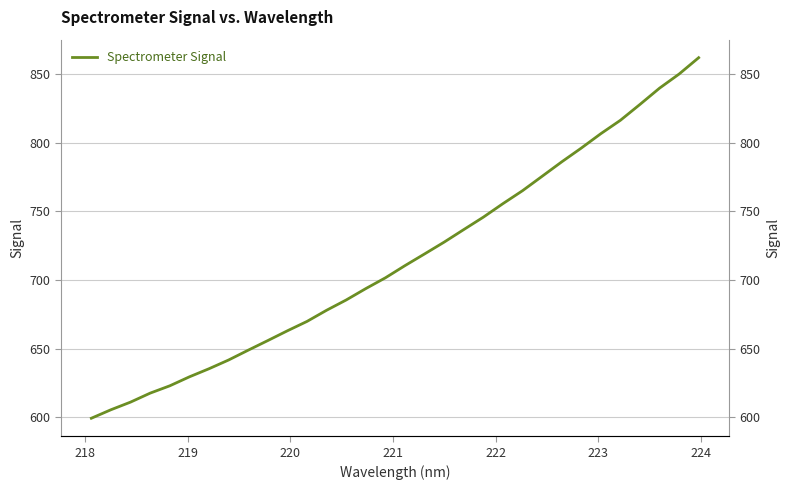

How many series are shown in this chart?

1